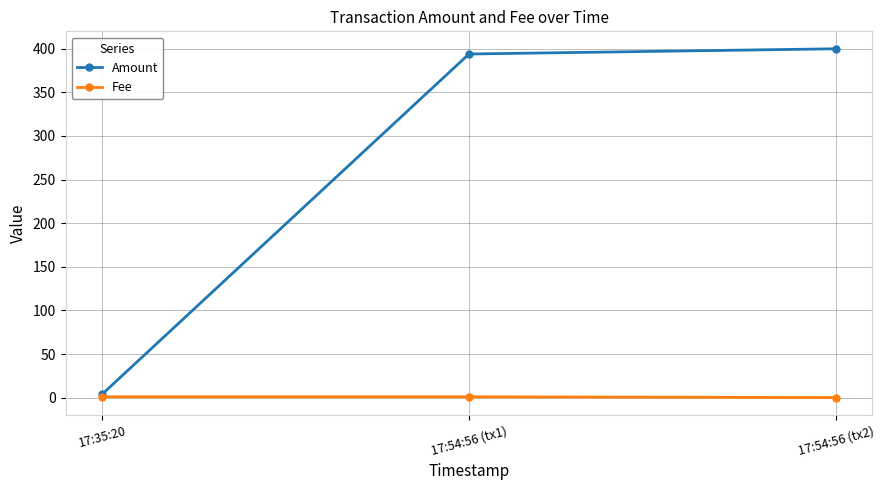

Read the Fee value at 17:54:56 (tx1).

1.0